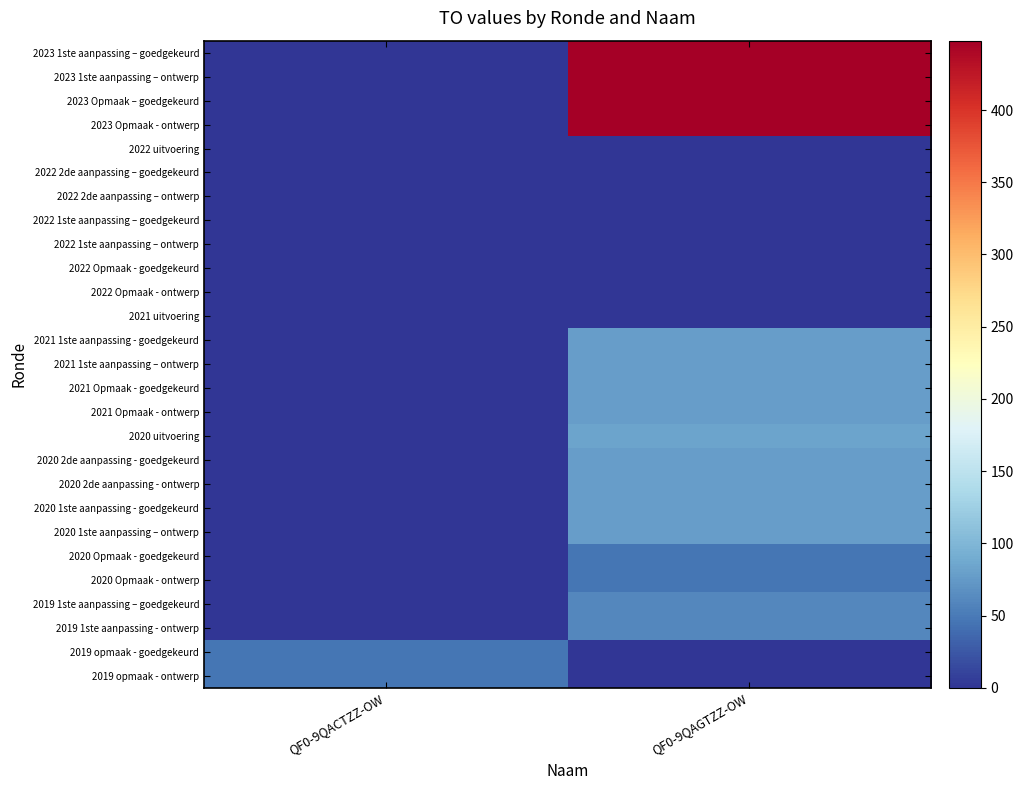

At which category is the sum across all series the highest?

QF0-9QAGTZZ-OW